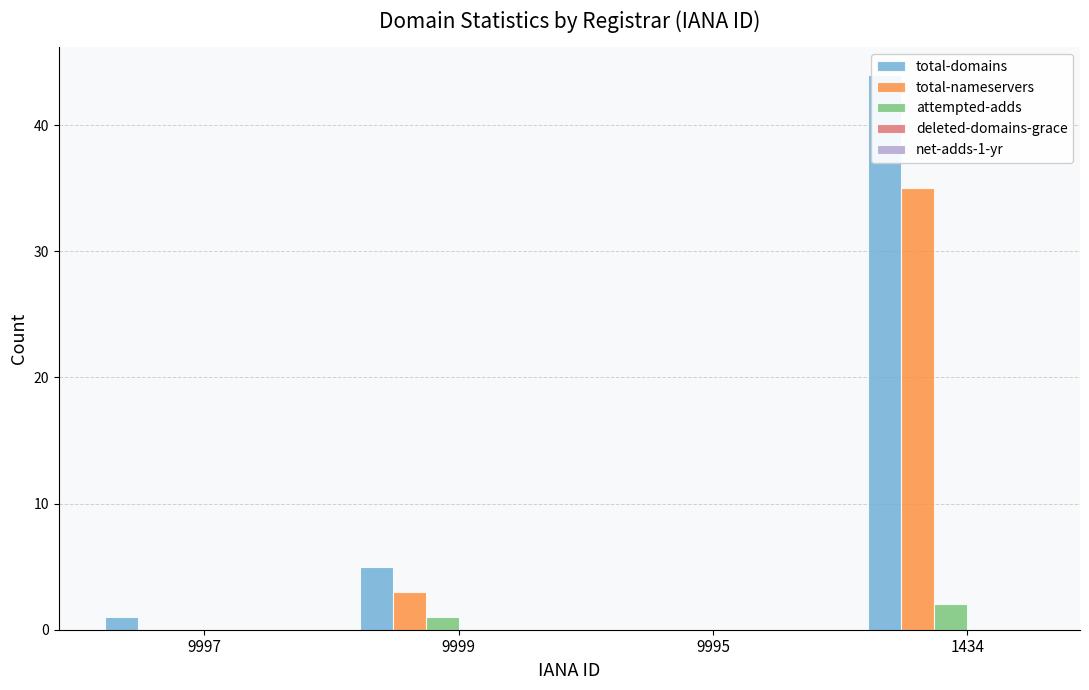

What is the label of the 2nd bar from the right?

9995